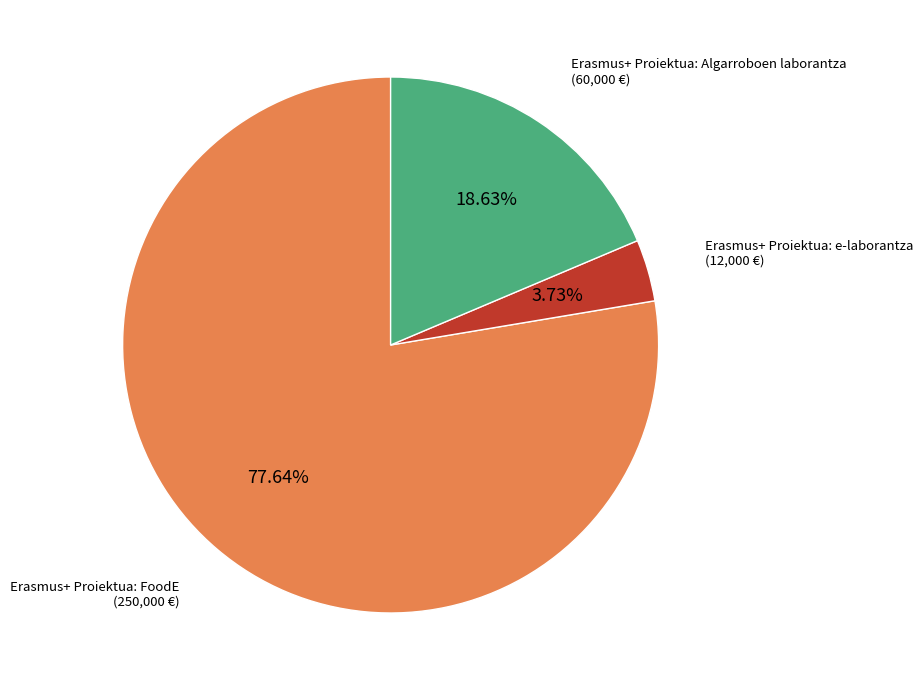

What percentage do Erasmus+ Proiektua: e-laborantza and Erasmus+ Proiektua: FoodE together represent?

81.4%